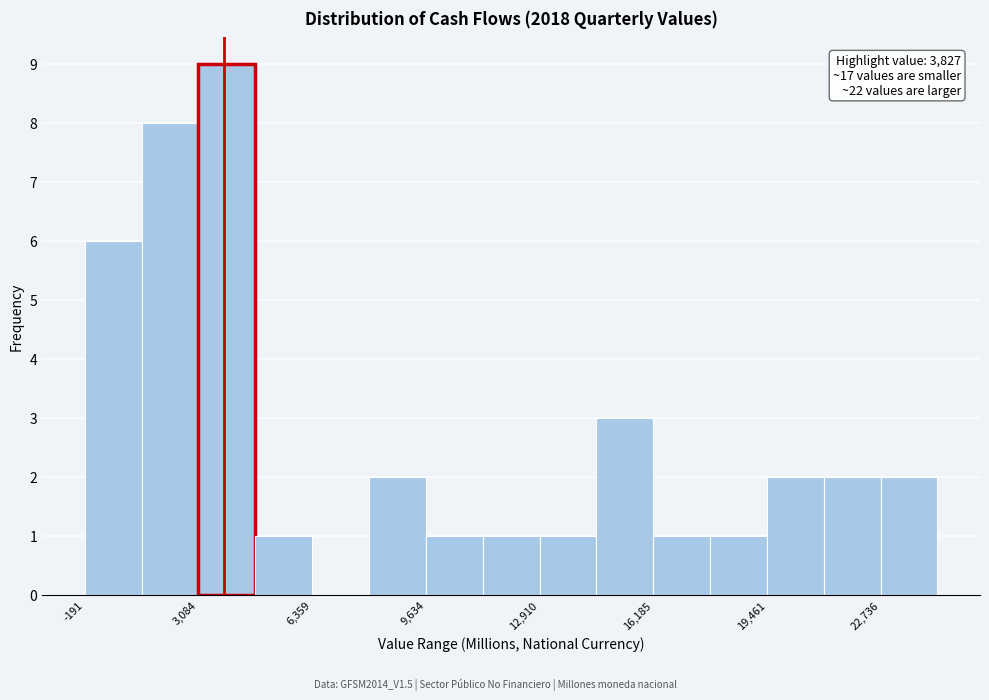

Read against the x-axis, roughly where is the centre of the tallest bar?

4000